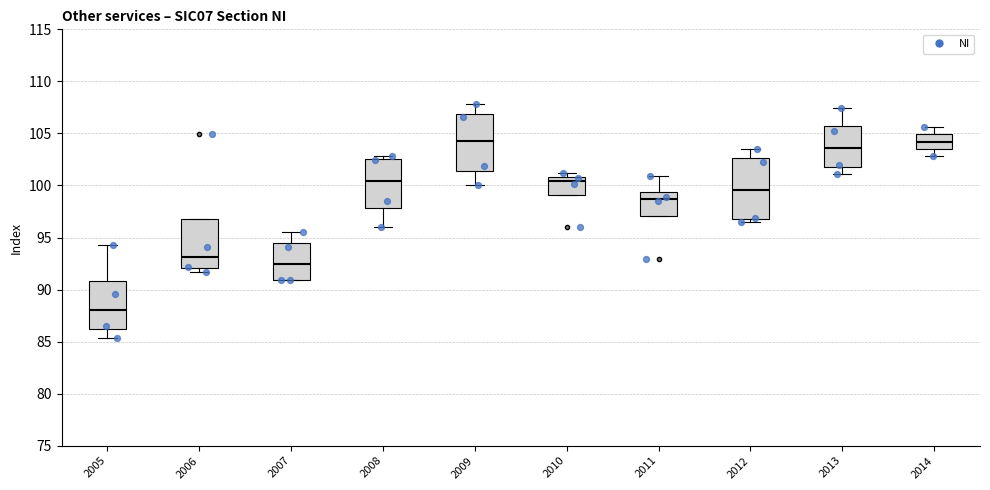

Where does the upper whisker of the box at x = 2009 end on the y-axis? The values are not printed on the chart, so give them approximately, as read against the axis.

108.0